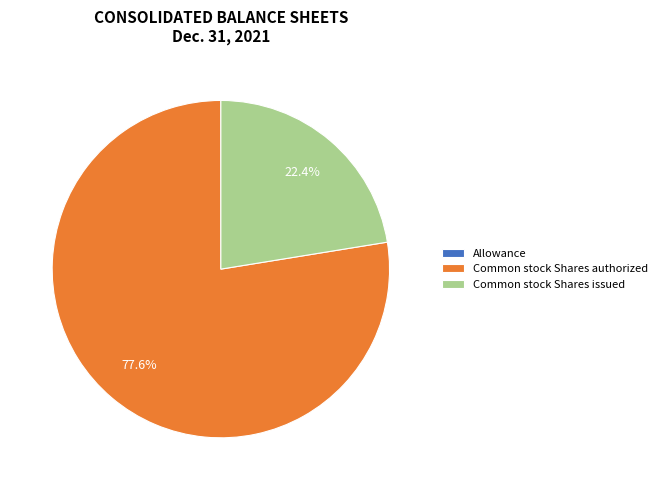

Which slice is the largest?

Common stock Shares authorized